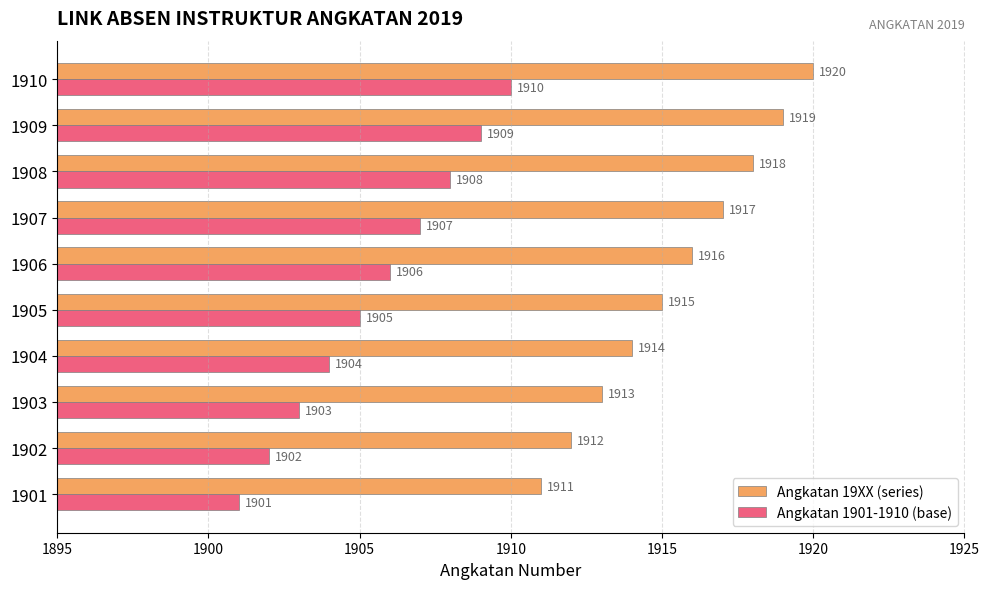

What are all the series names shown in the legend?

Angkatan 19XX (series), Angkatan 1901-1910 (base)